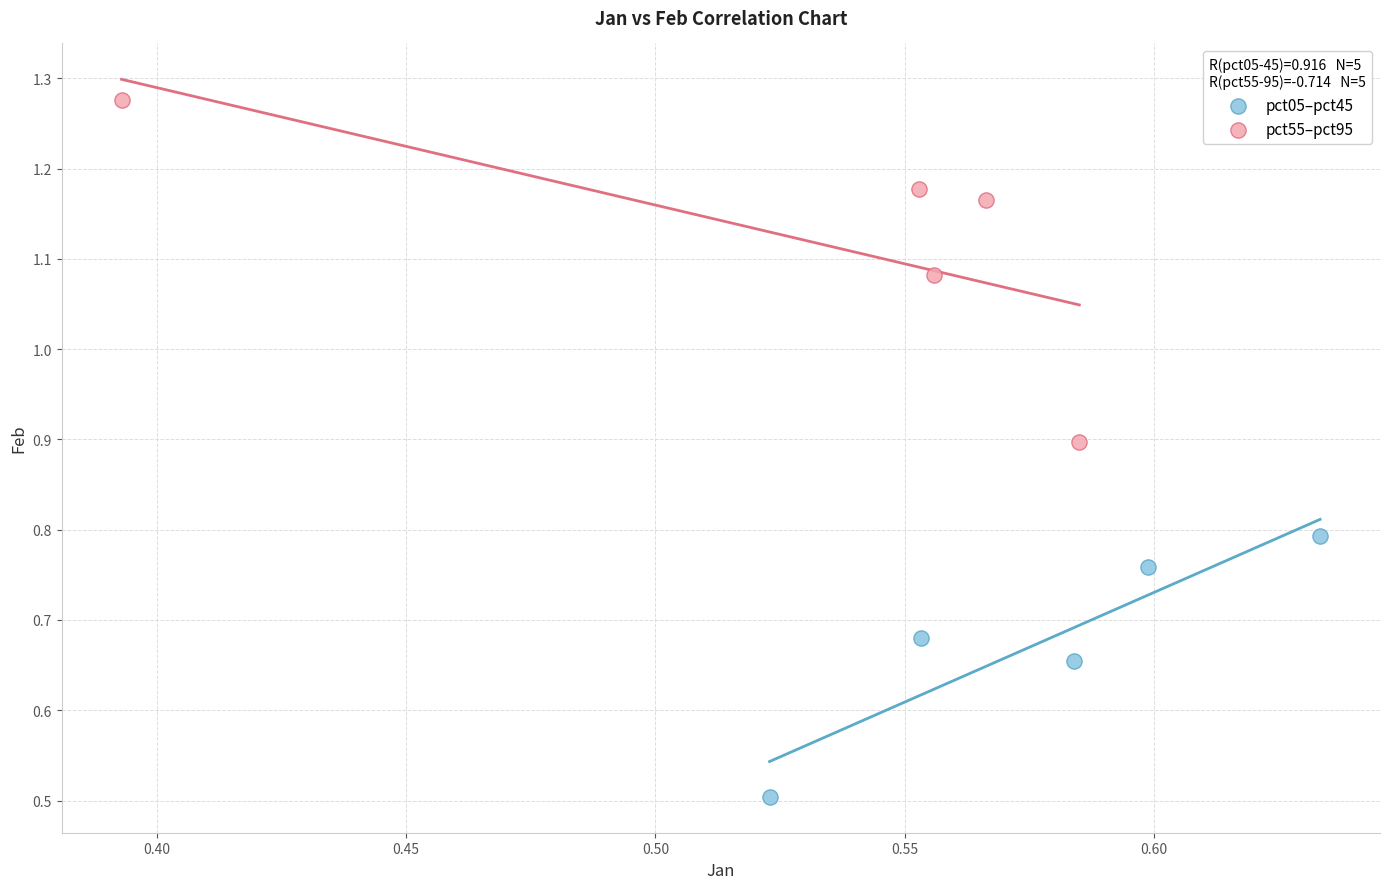

Which series has the widest spread of Y values?

pct55–pct95